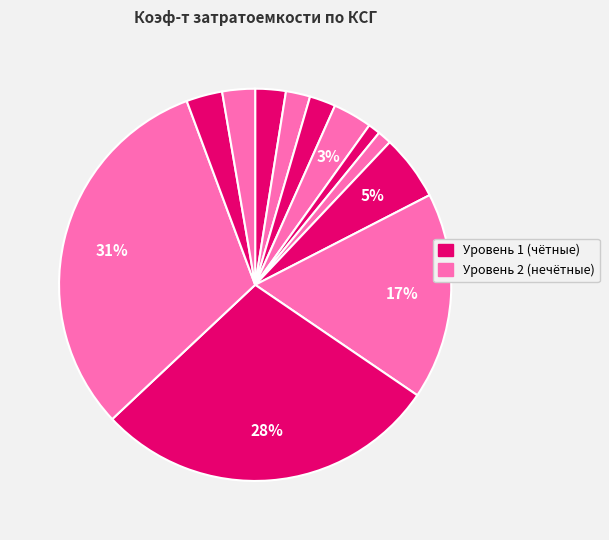

How many slices are in this pie chart?

12